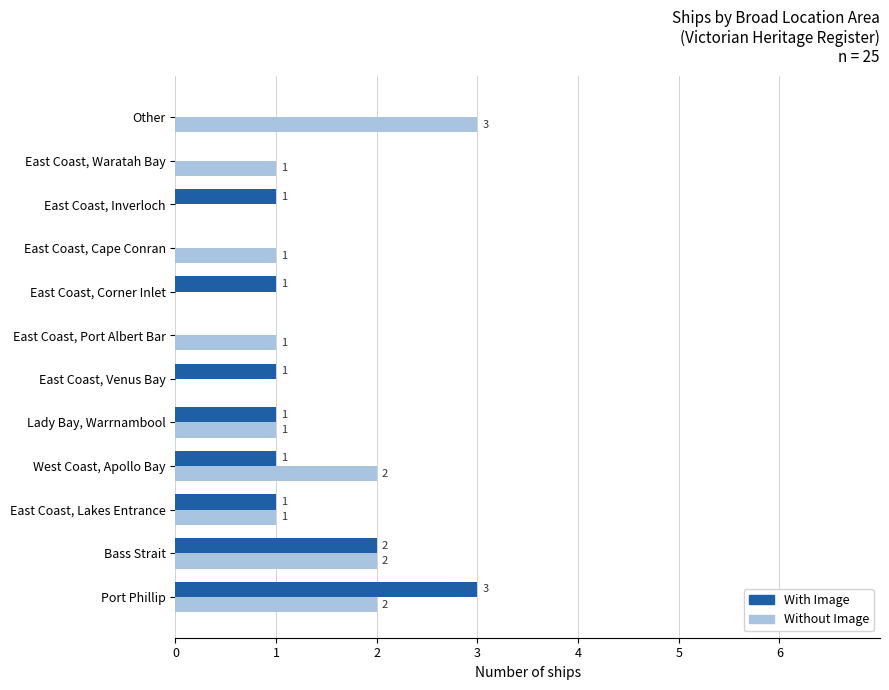

How many Without Image values are between 1 and 2?

8